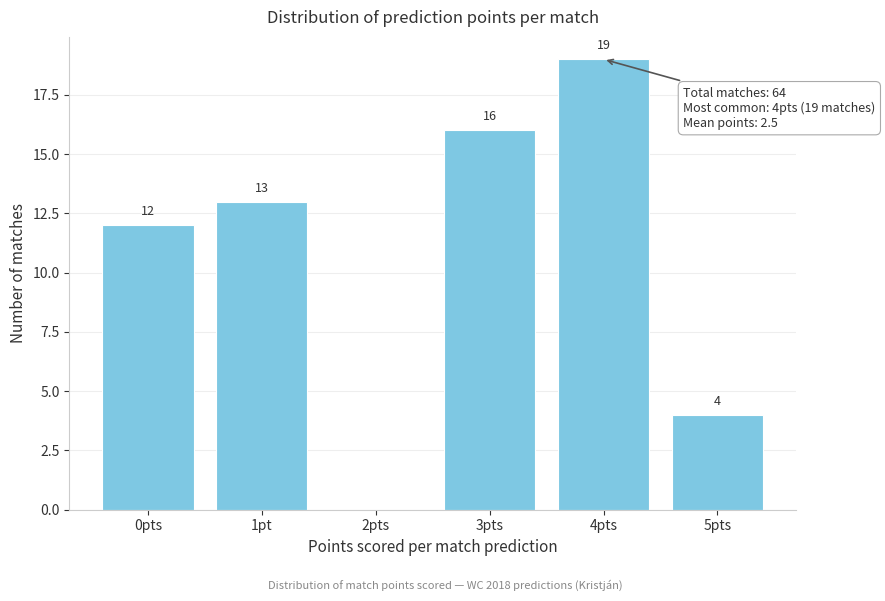

Reading left to right, transcribe all the data shown in this chart.

0pts=12	1pt=13	2pts=0	3pts=16	4pts=19	5pts=4